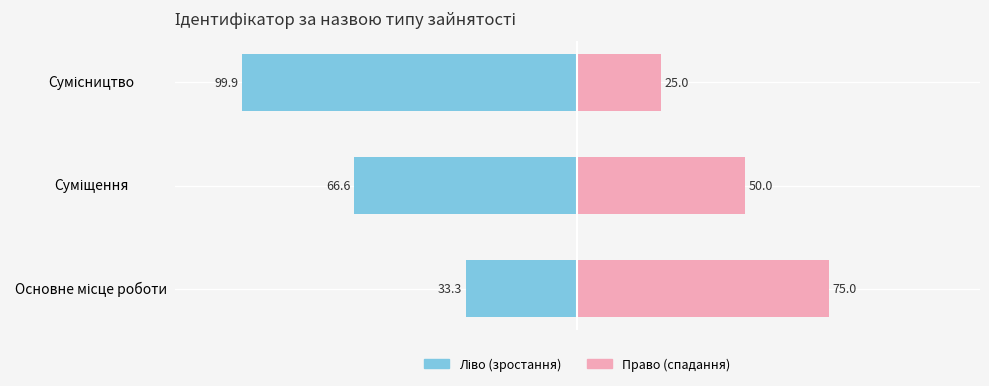

Where does the data first go above 2?

Сумісництво